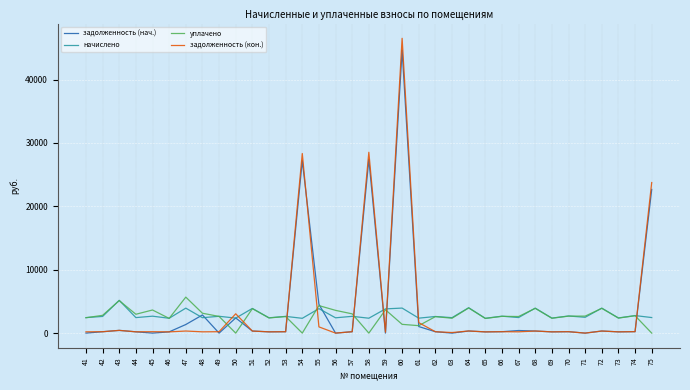

Is the value of задолженность (нач.) at 60 greater than the value of начислено at 49?

Yes